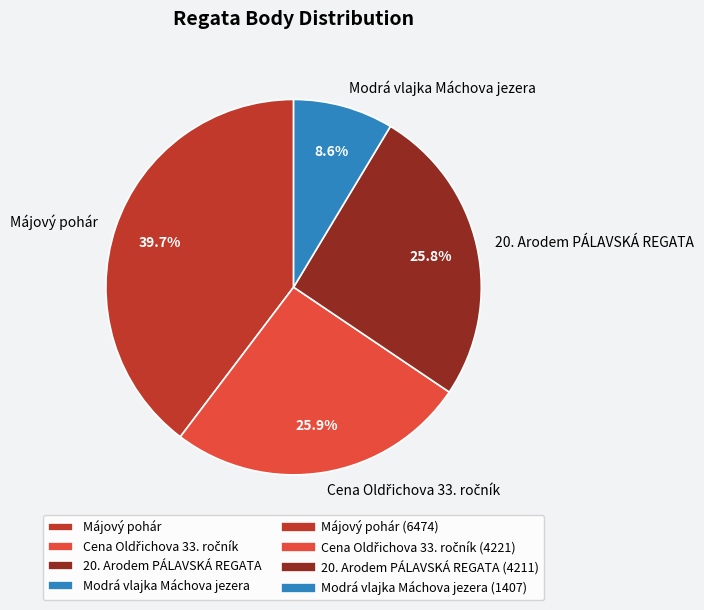

How much of the chart is everything except Modrá vlajka Máchova jezera?

91.4%